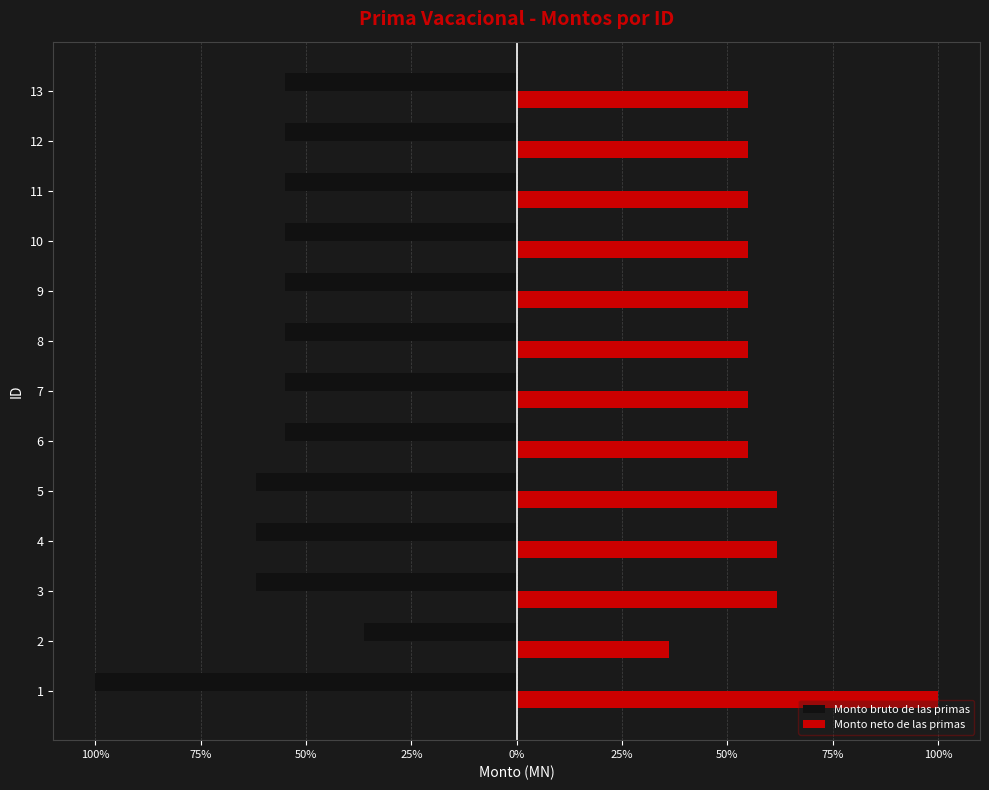

What are all the series names shown in the legend?

Monto bruto de las primas, Monto neto de las primas